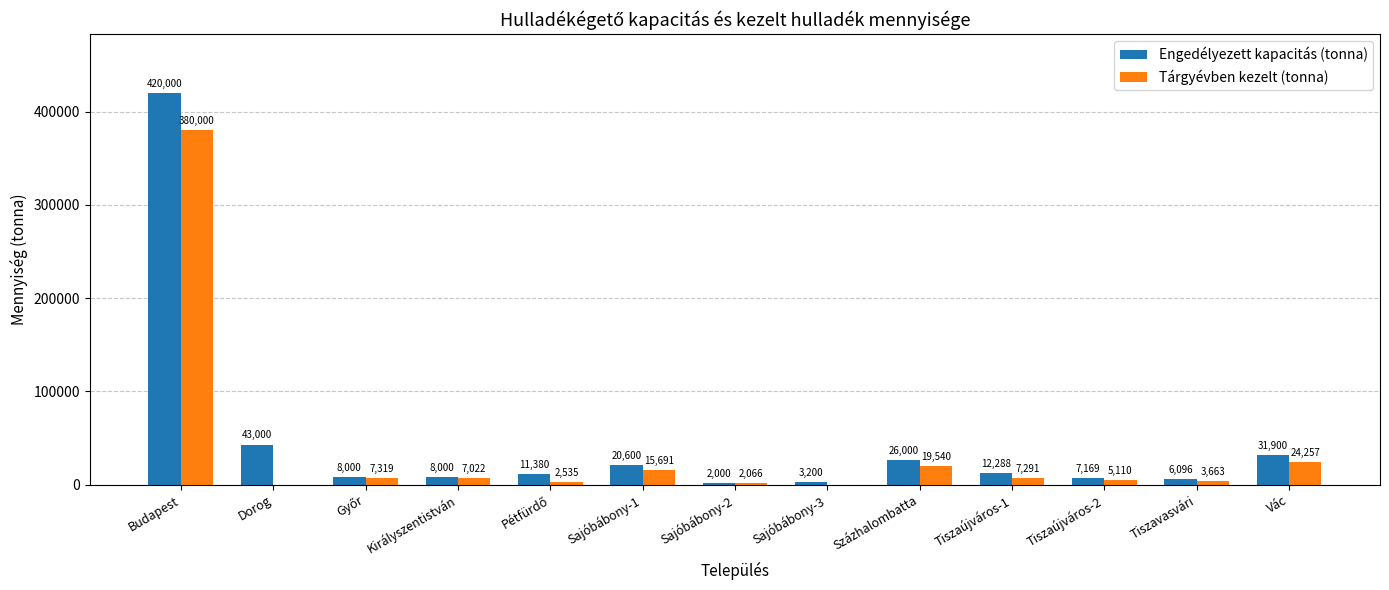

True or false: Tárgyévben kezelt (tonna) has a value of -233357 at Sajóbábony-3.

False